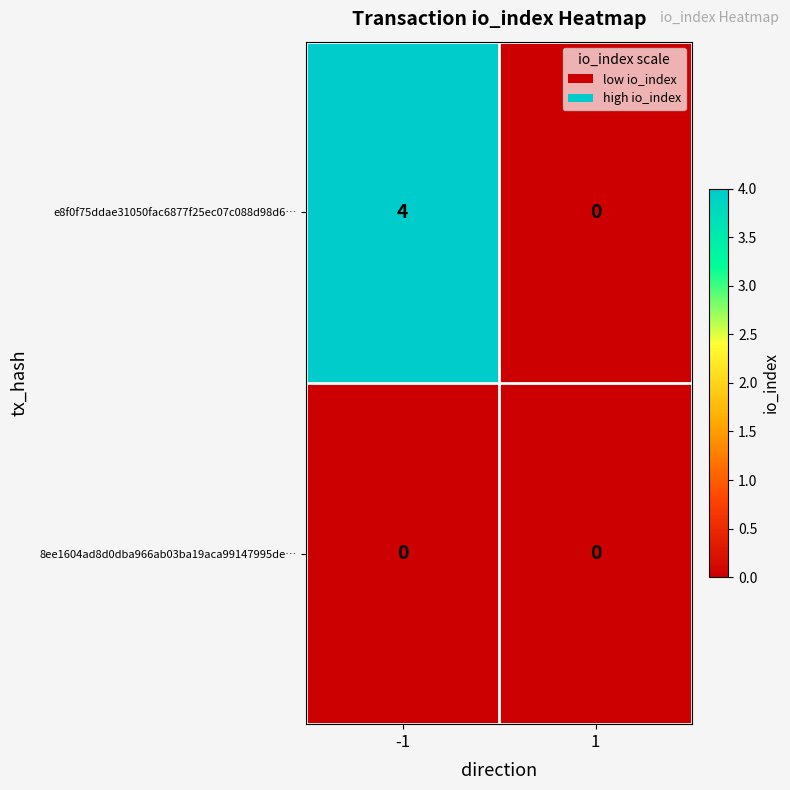

What is the total value across all series at -1?

4